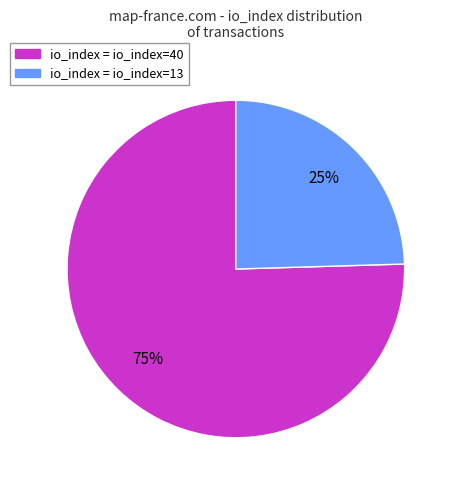

To the nearest percent, what is the combined percentage of io_index = io_index=40 and io_index = io_index=13?

100%